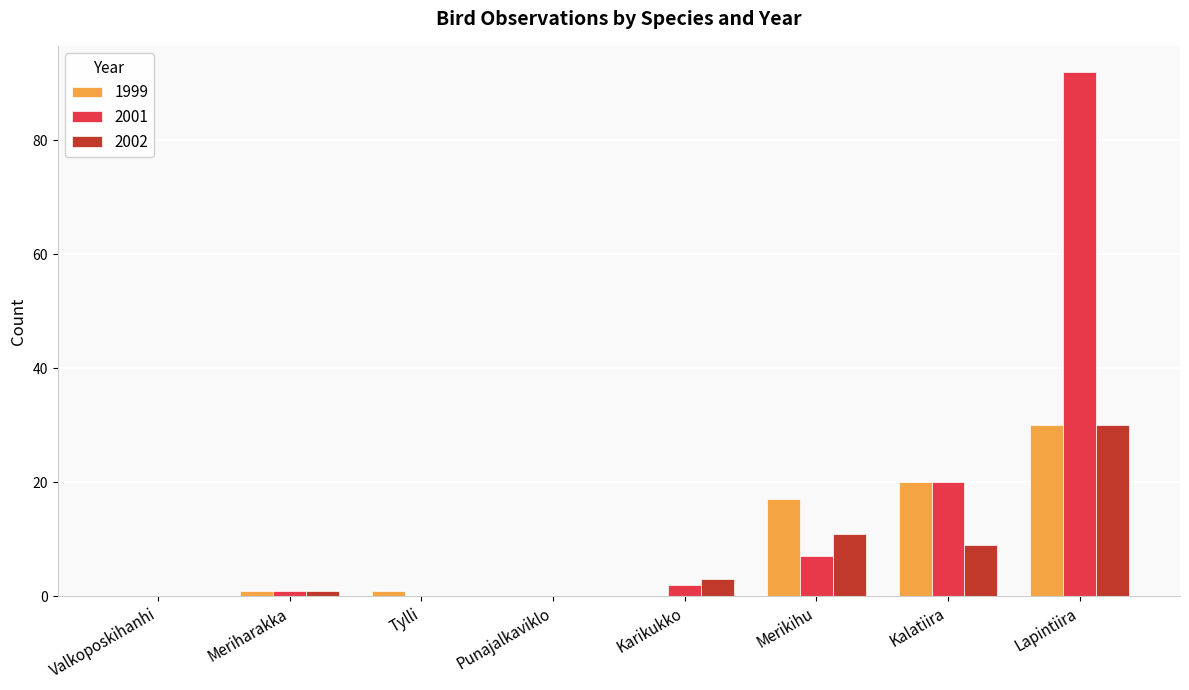

What is the maximum value for 1999?

30